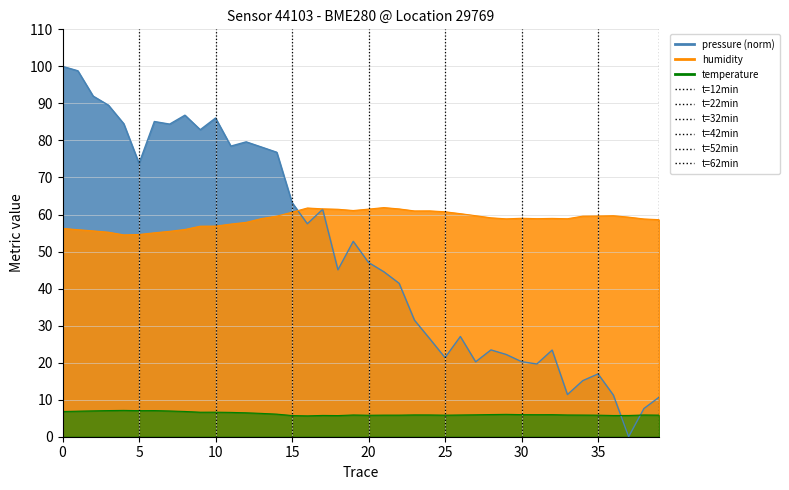

What is the value of the humidity point at the 7th from the left?

55.1